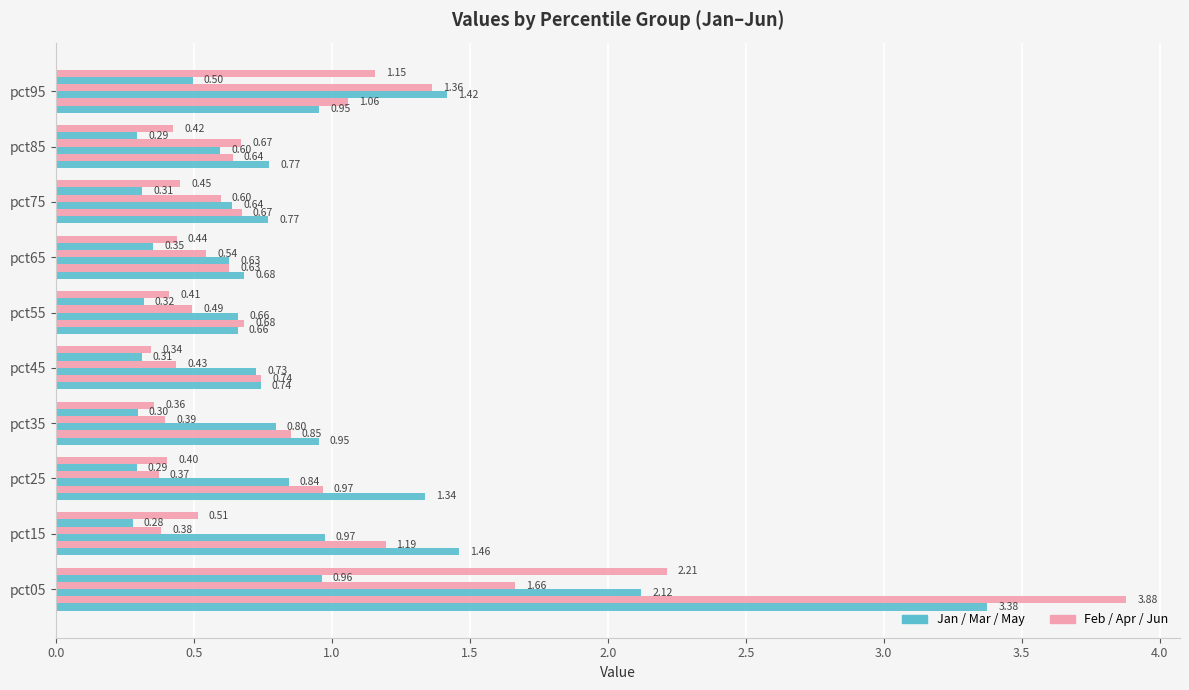

How many data points does each series have?

10